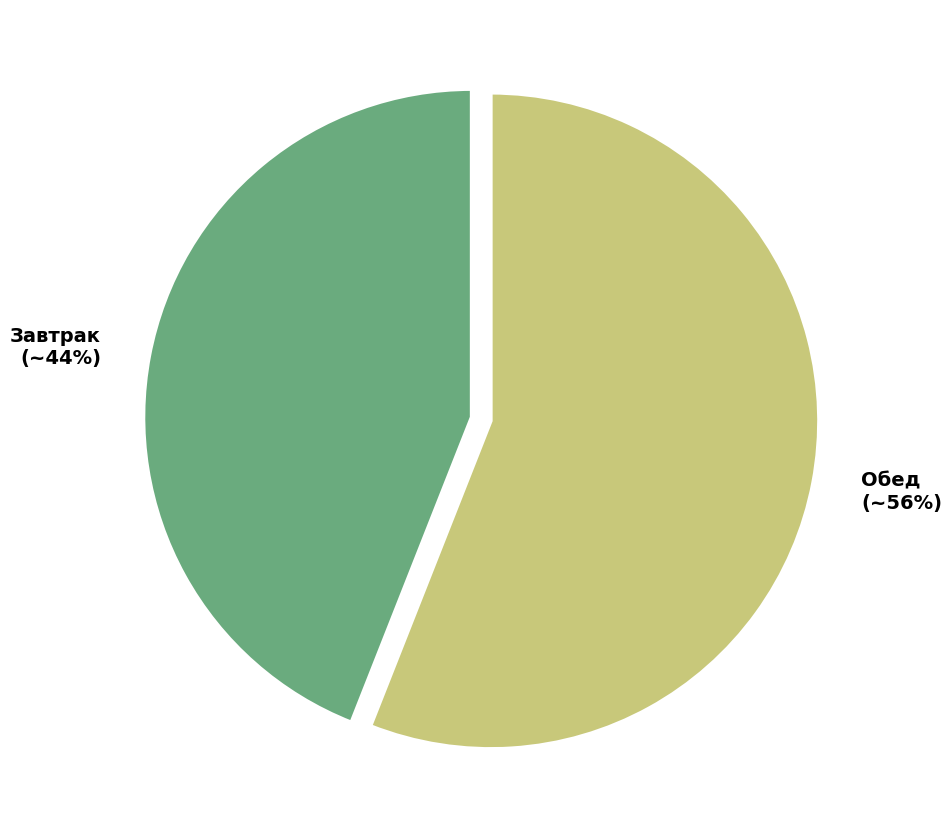

Between Завтрак and Обед, which is larger?

Обед